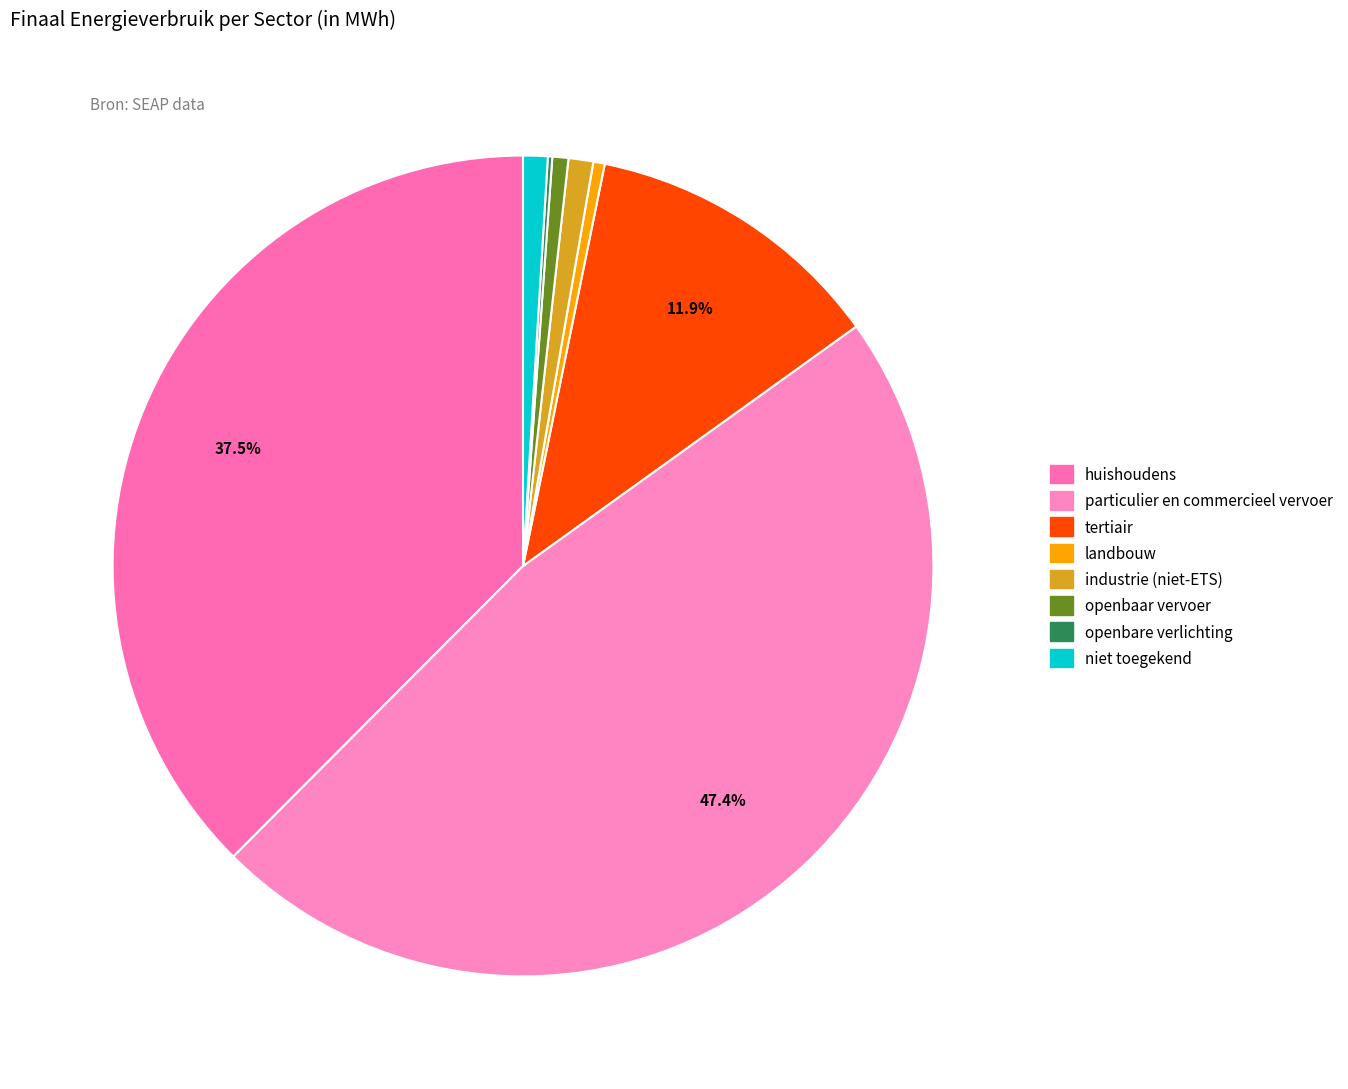

To the nearest percent, what is the combined percentage of particulier en commercieel vervoer and industrie (niet-ETS)?

48%